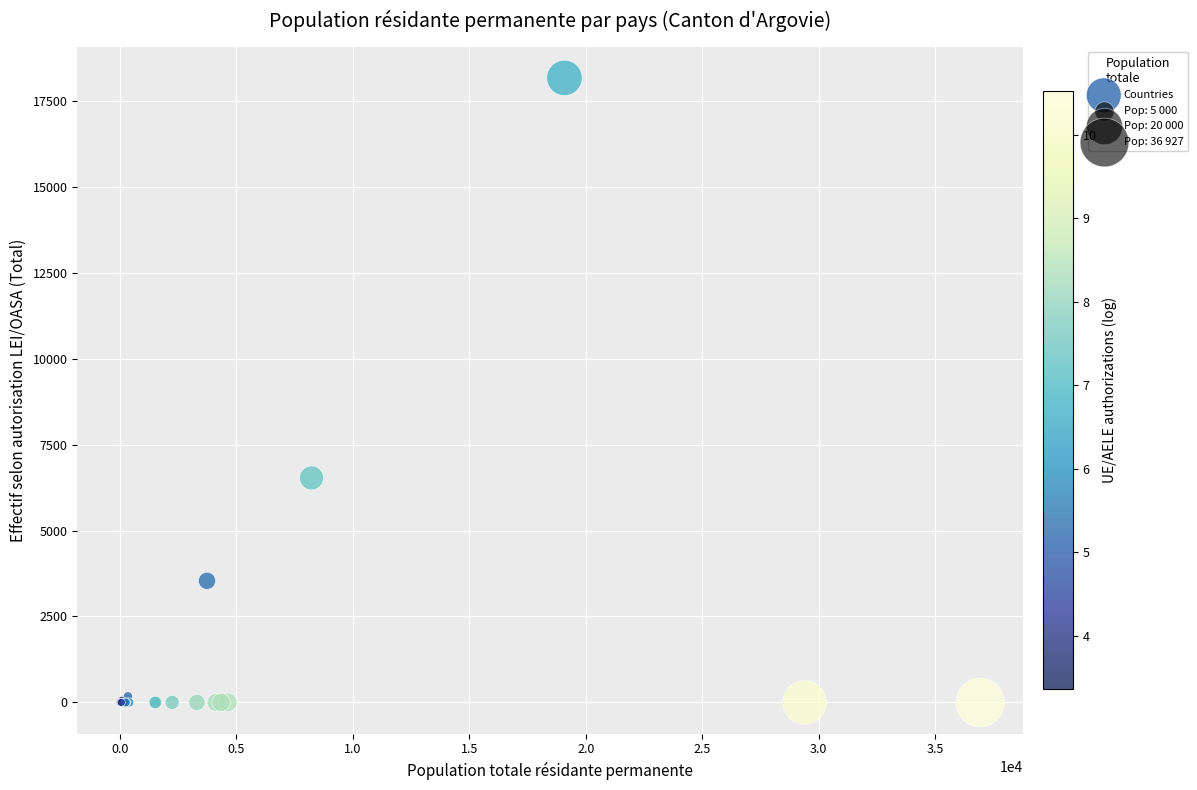

What Y value in the scatter plot is closest to 9085?

6532